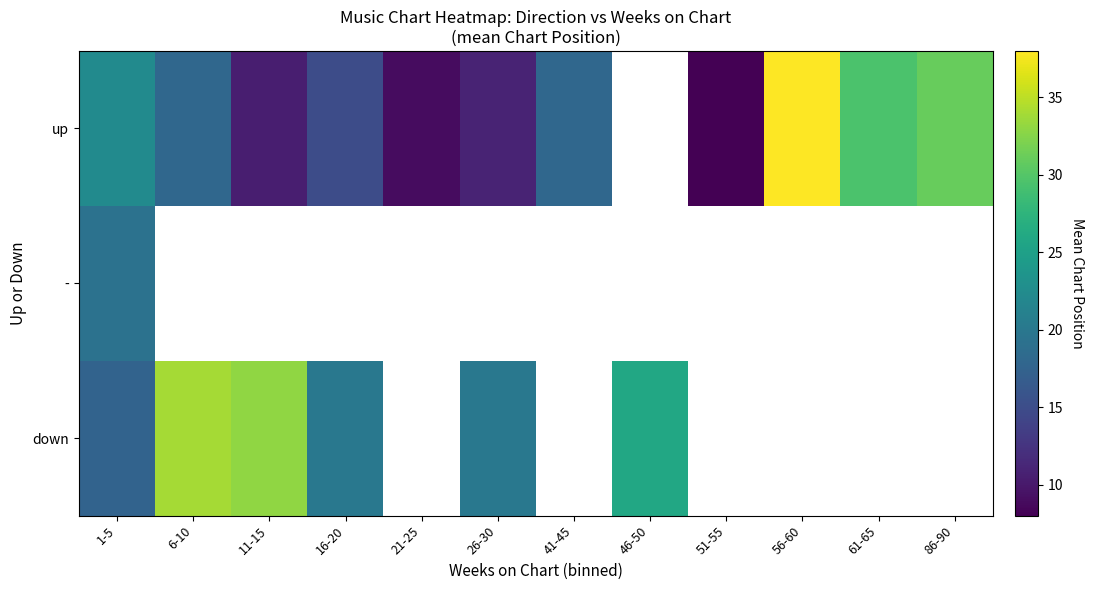

Between 6-10 and 26-30, which series saw the biggest shift?

down